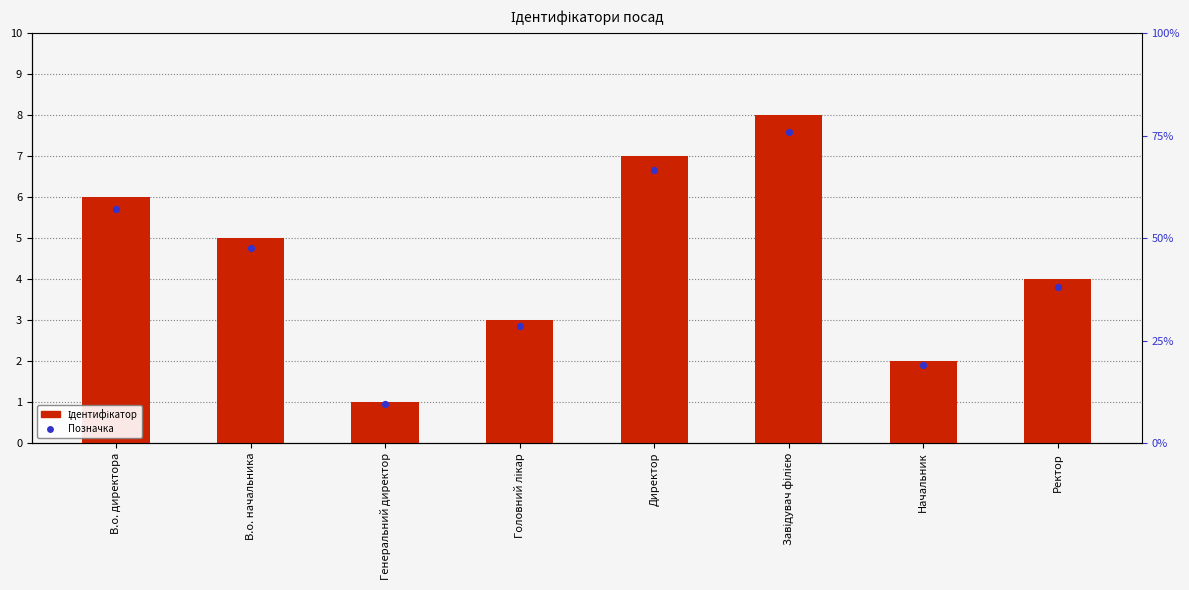

At how many categories does at least one series exceed 1?

7